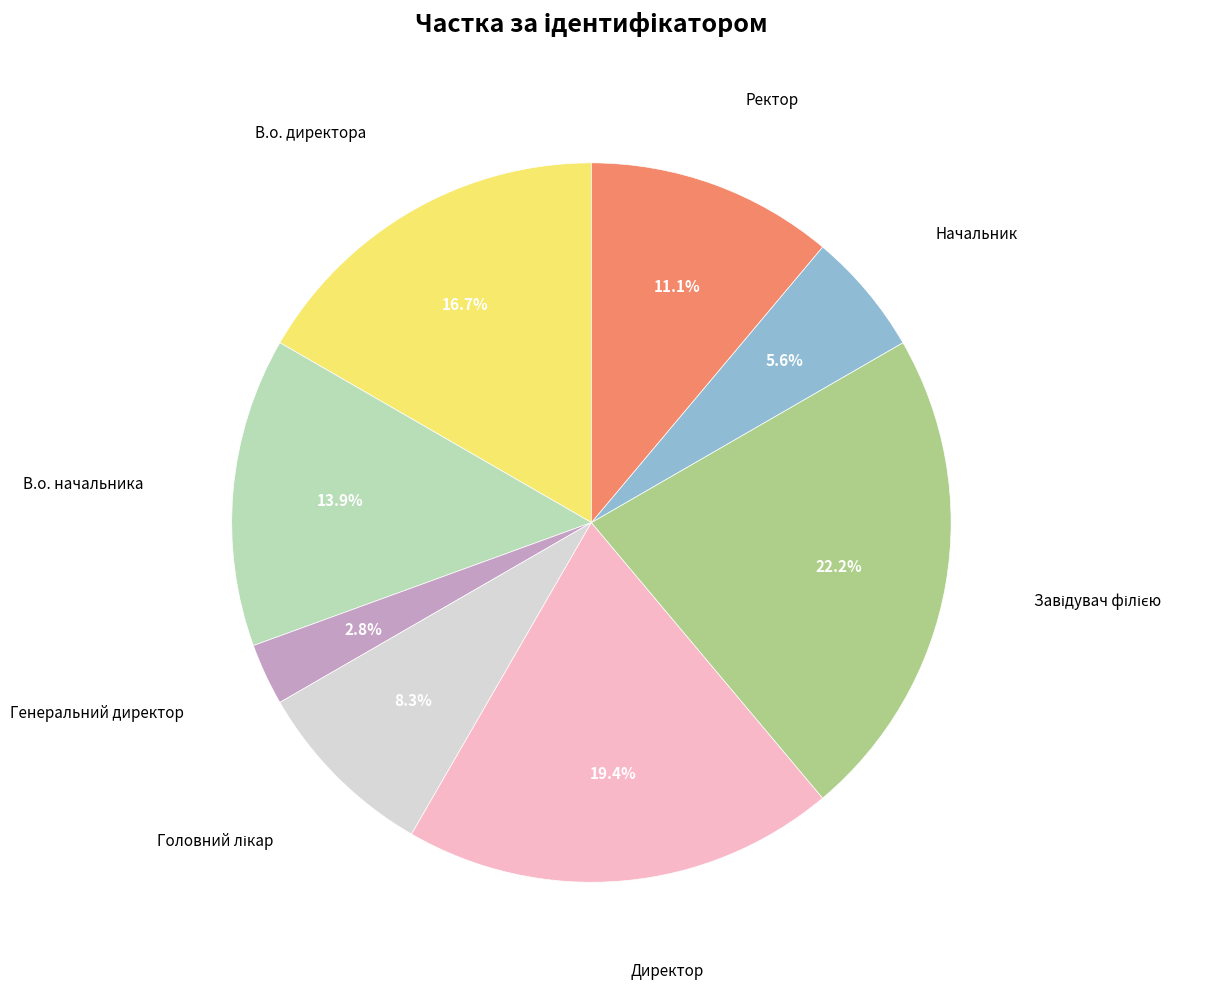

How many slices are in this pie chart?

8